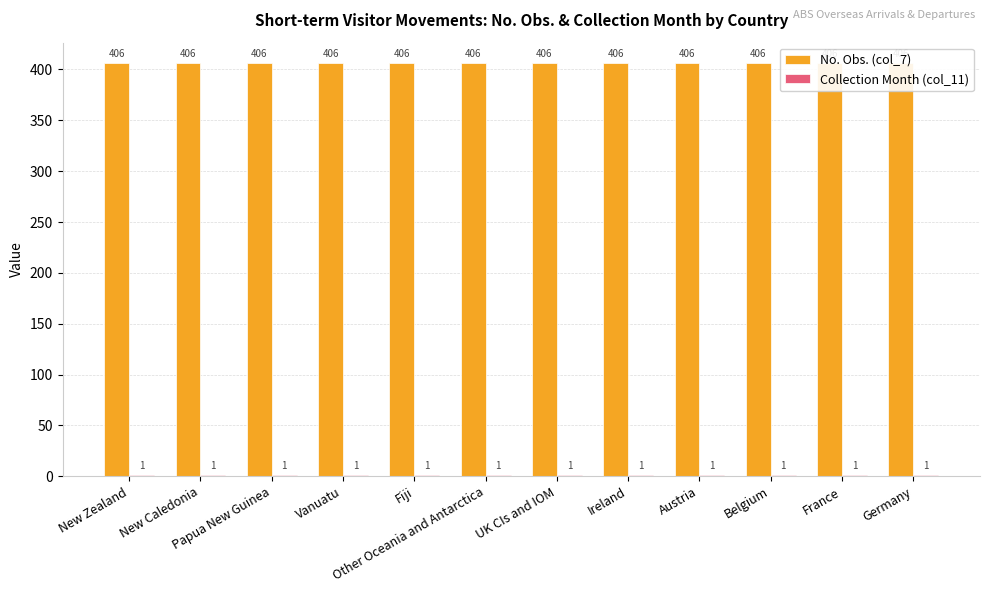

The value of No. Obs. (col_7) at New Caledonia is 406. True or false?

True